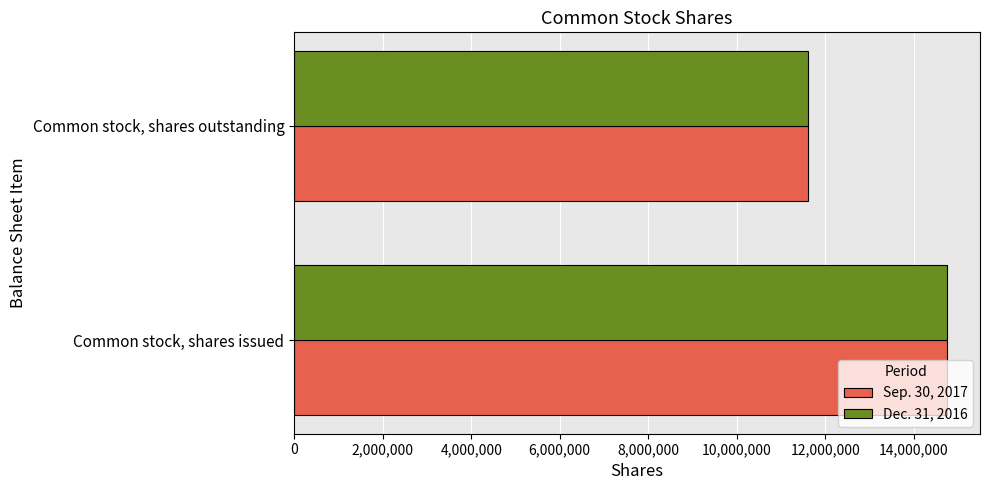

List the labels in order of Dec. 31, 2016 value, largest first.

Common stock, shares issued, Common stock, shares outstanding